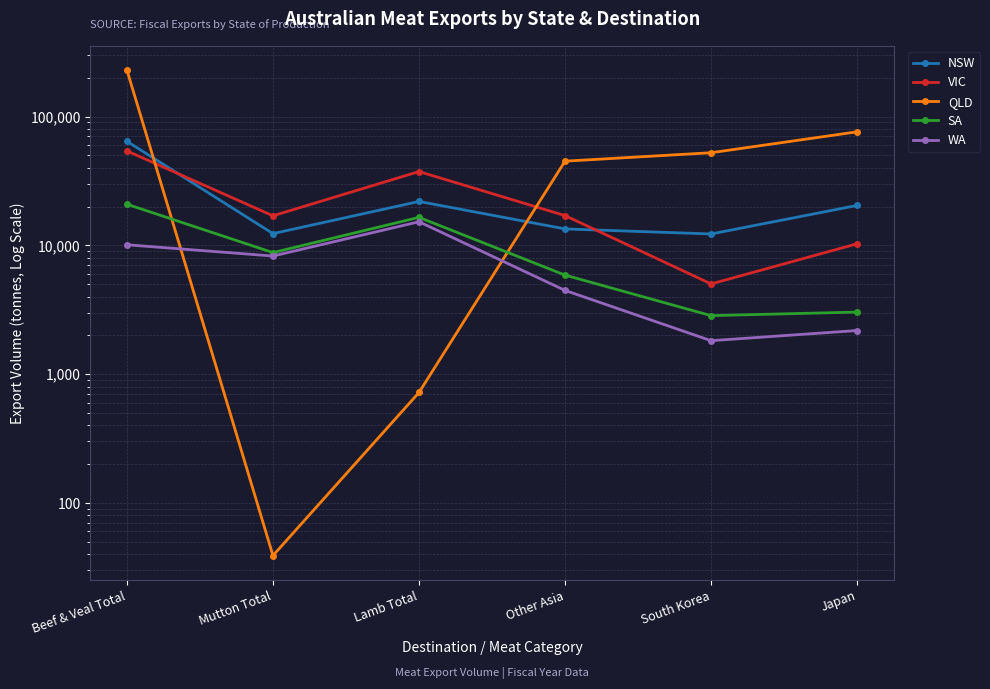

What is the label of the 4th point from the left?

Other Asia